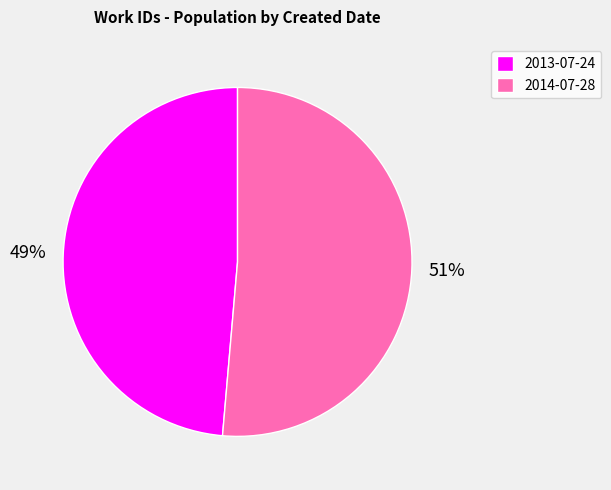

To the nearest percent, what portion does 2013-07-24 represent?

49%